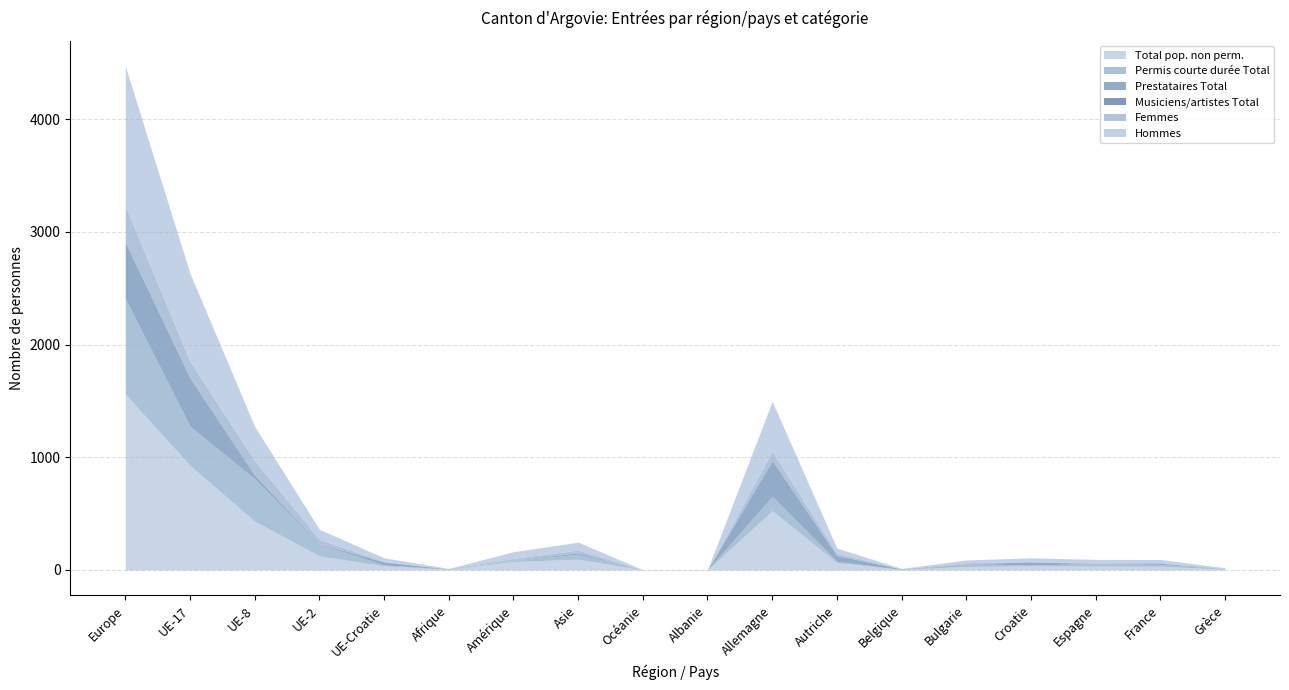

Reading right to left, extract all data points from this chart.

Total pop. non perm.: 7	33	34	37	31	5	65	526	1	1	96	75	5	37	125	433	929	1562
Permis courte durée Total: 6	17	22	8	24	0	12	128	1	0	43	9	4	8	106	377	347	849
Prestataires Total: 0	10	4	26	3	4	52	317	0	0	4	3	0	26	5	31	428	500
Musiciens/artistes Total: 0	0	0	0	0	0	0	0	0	0	8	0	0	0	0	0	0	0
Femmes: 1	7	4	4	7	2	19	81	0	0	26	16	4	4	36	129	147	320
Hommes: 6	26	30	33	24	3	46	445	1	1	70	59	1	33	89	304	782	1242